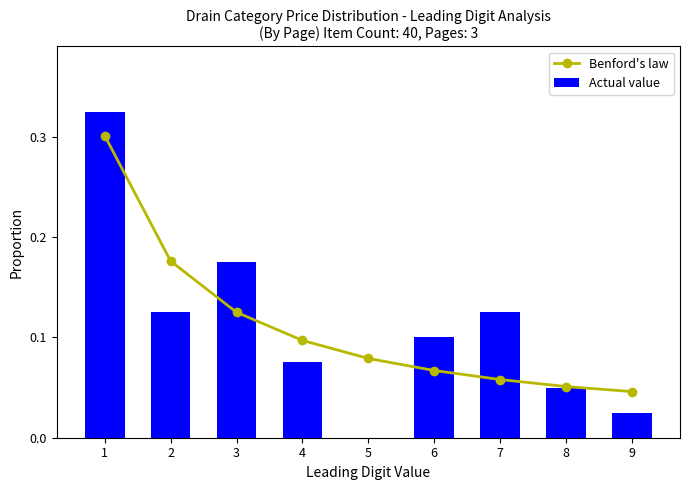

Reading left to right, transcribe all the data shown in this chart.

Benford's law: 0.3	0.2	0.1	0.1	0.1	0.1	0.1	0.1	0.0
Actual value: 0.3	0.1	0.2	0.1	0.0	0.1	0.1	0.1	0.0